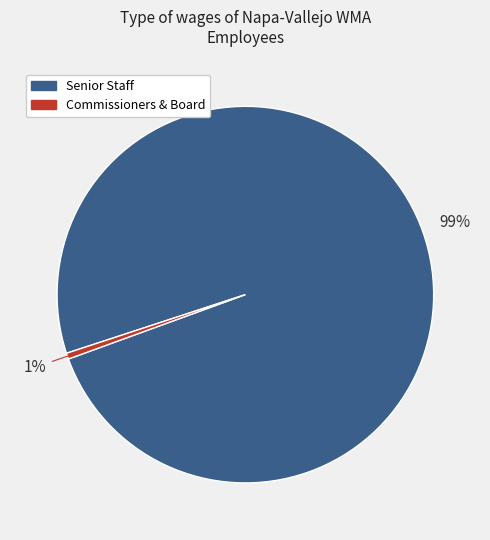

Is there a majority slice in this chart?

Yes